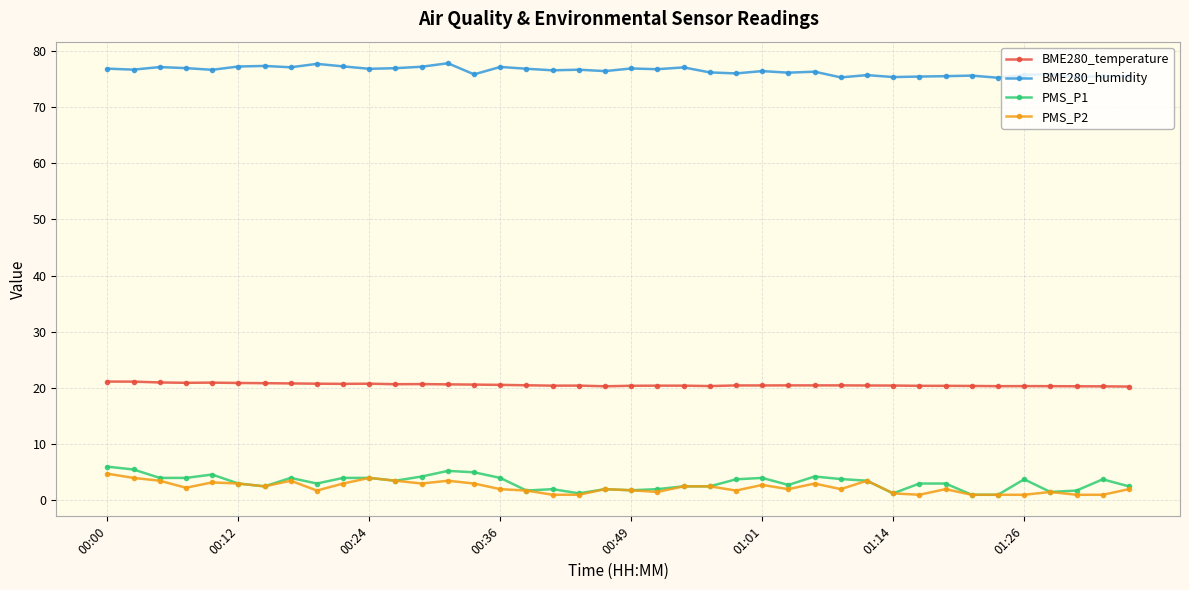

True or false: BME280_humidity and PMS_P1 cross at least once.

False